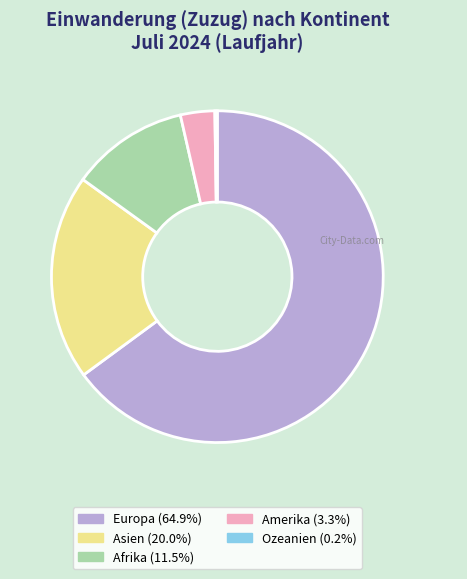

Which category has the biggest portion of the pie?

Europa